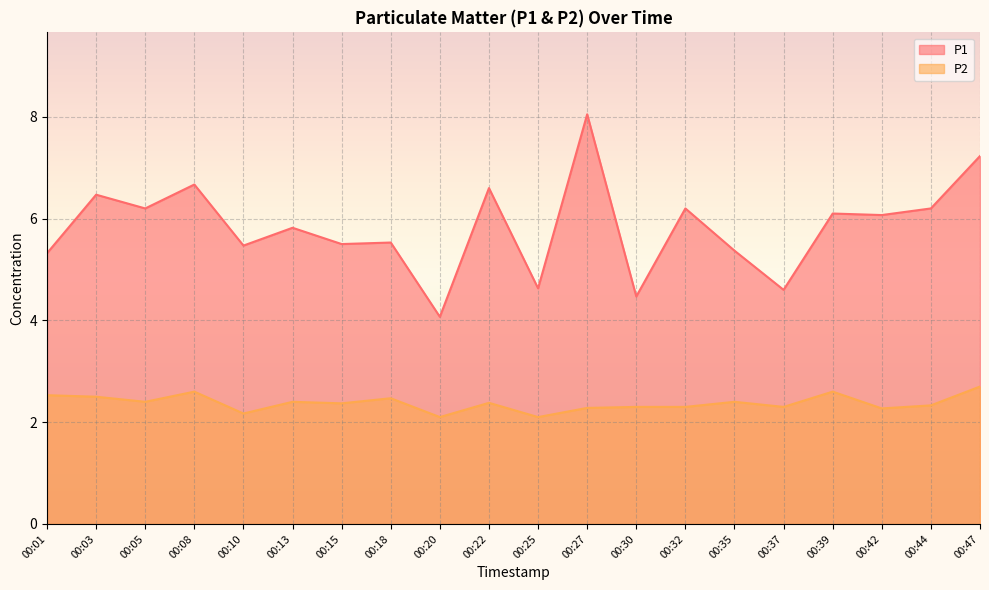

What is the highest value of the P1 series?

8.1